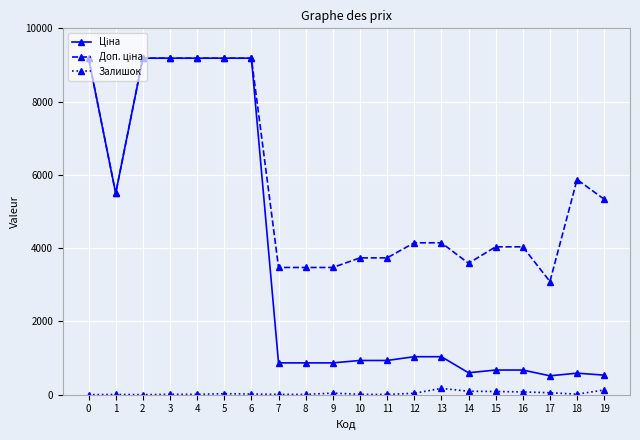

True or false: Залишок has more than 2 interior local peaks.

True